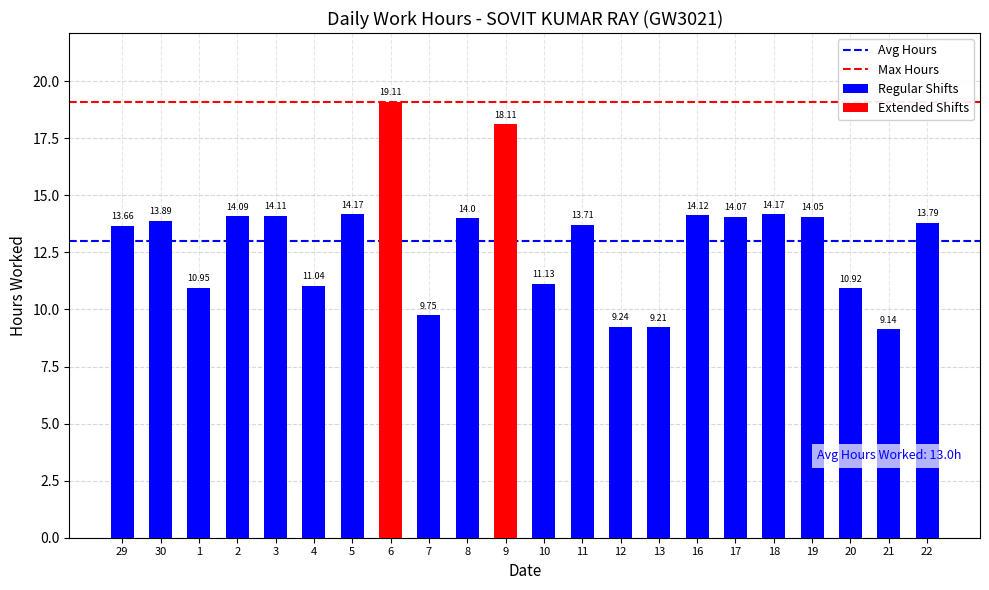

What is the label of the 18th bar from the left?

18